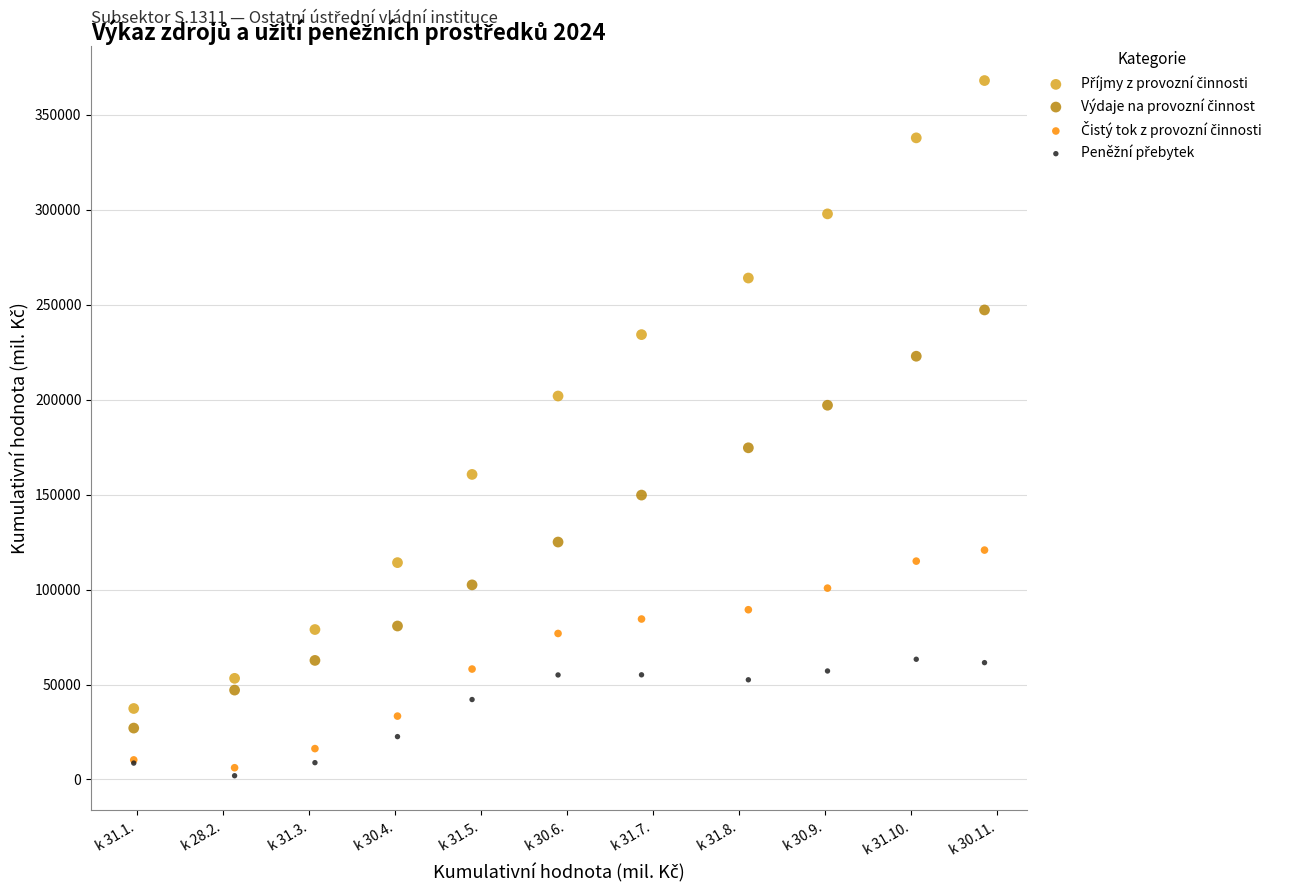

What is the X range (max minus min) for the scatter plot?

9.9